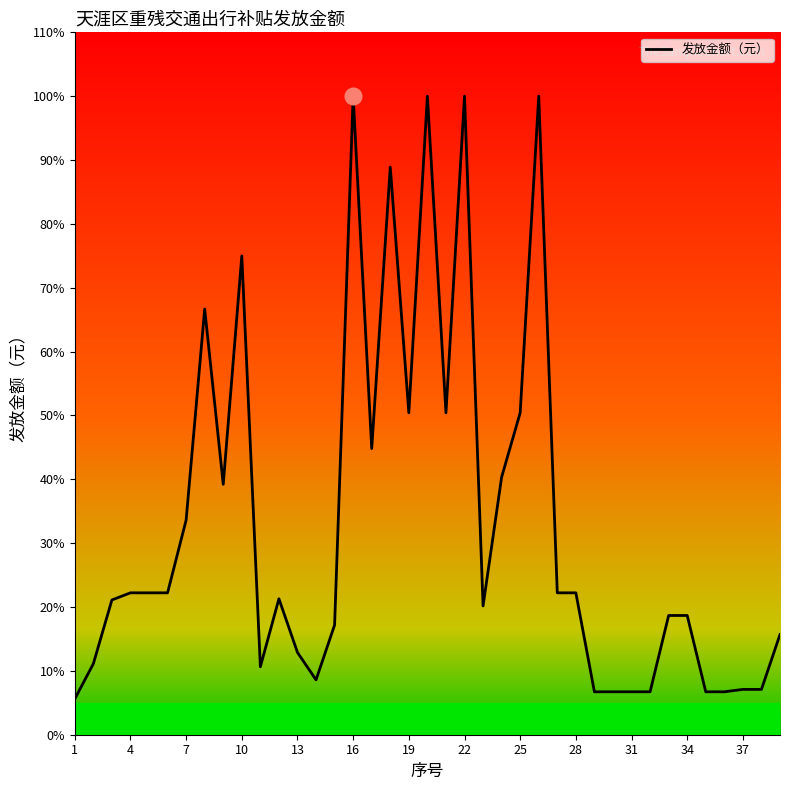

How many data points are above 228?

19